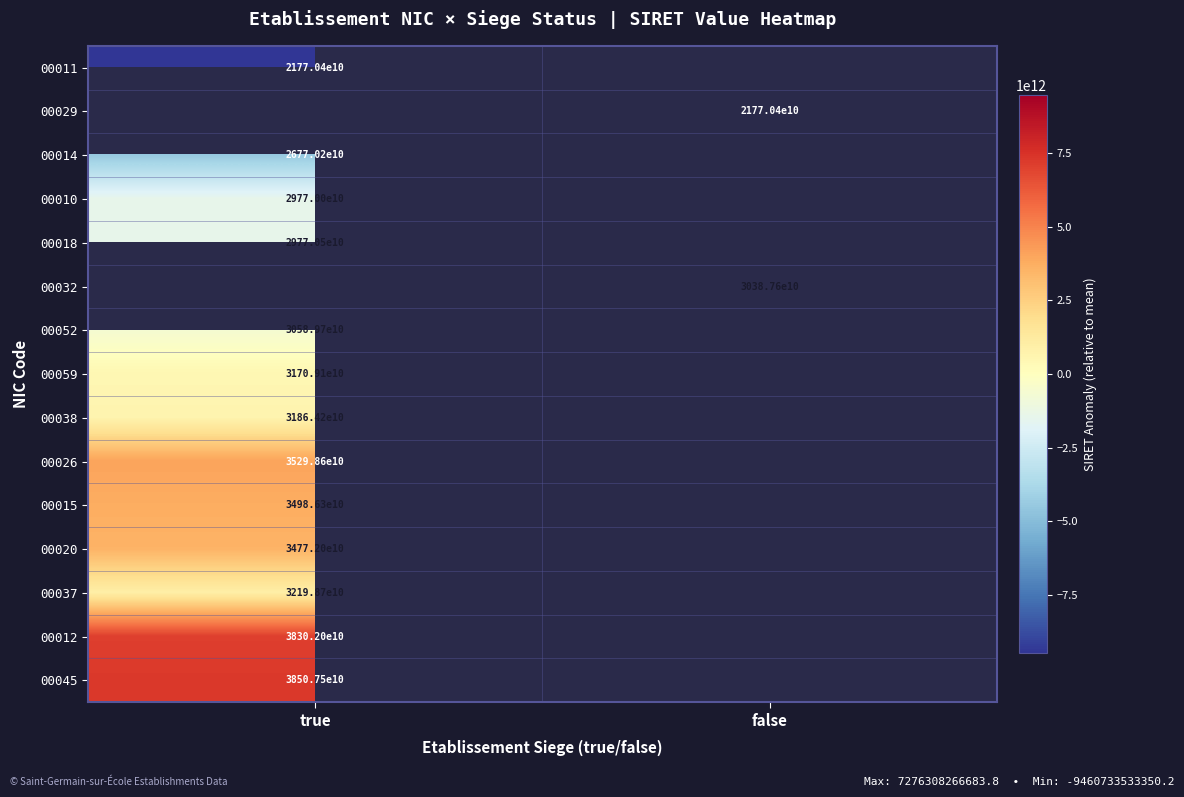

The 00037 series shows 45637886779685.6 at true. True or false?

False